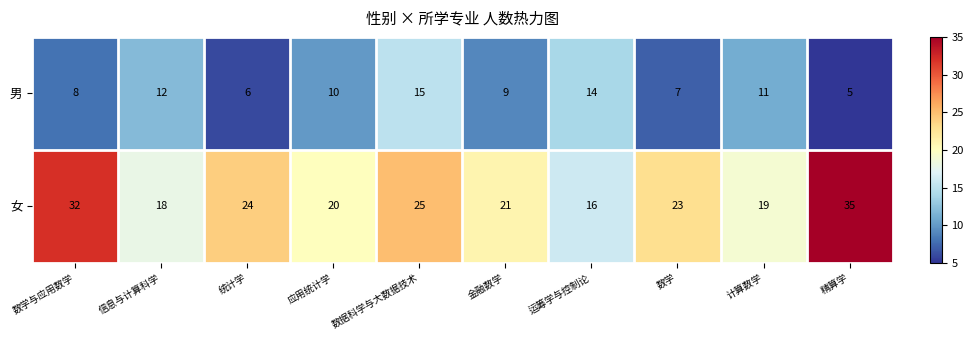

Rank the series by their maximum value, from highest to lowest.

女, 男